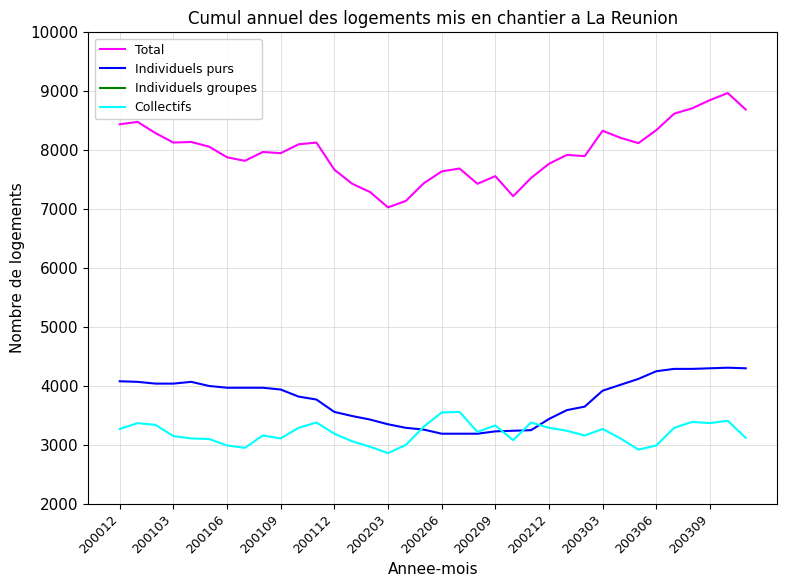

The value of Individuels purs at 200303 is 3920. True or false?

True